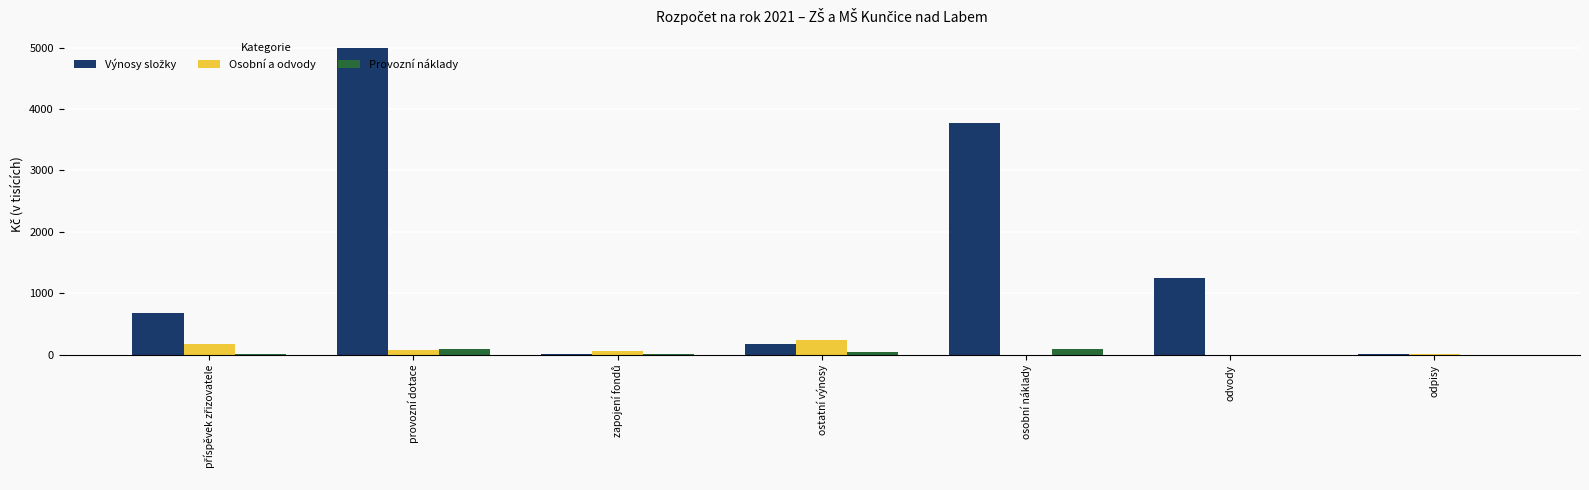

What is the greatest value displayed?

4985.4